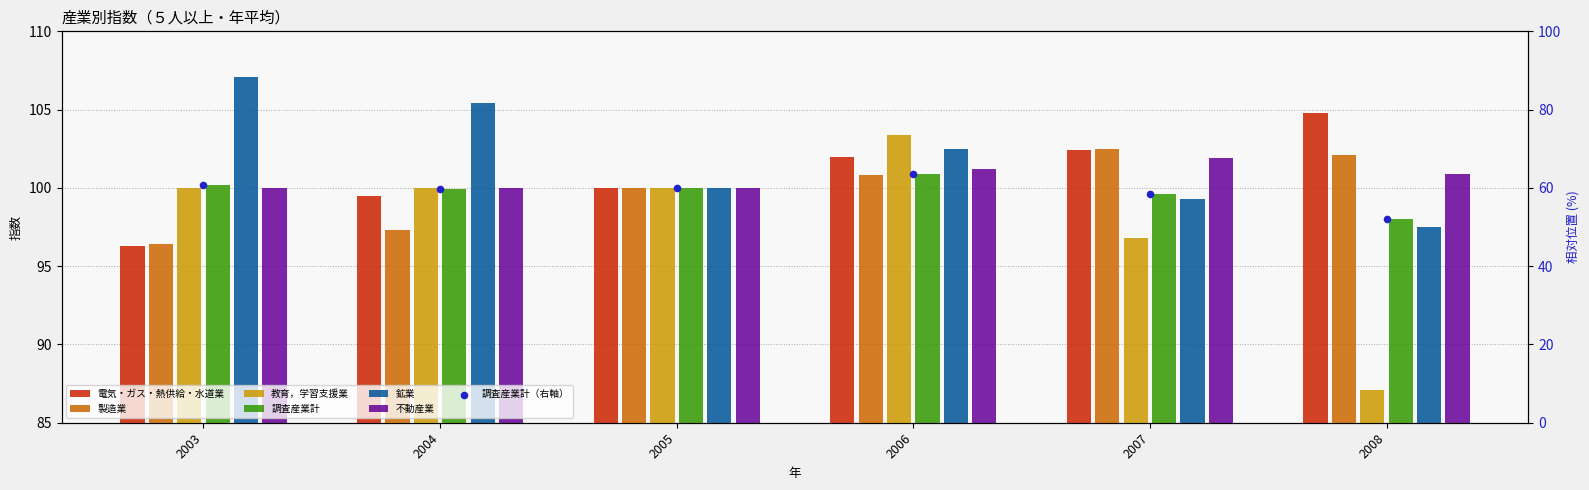

Which series has the largest Y range (max minus min)?

教育，学習支援業